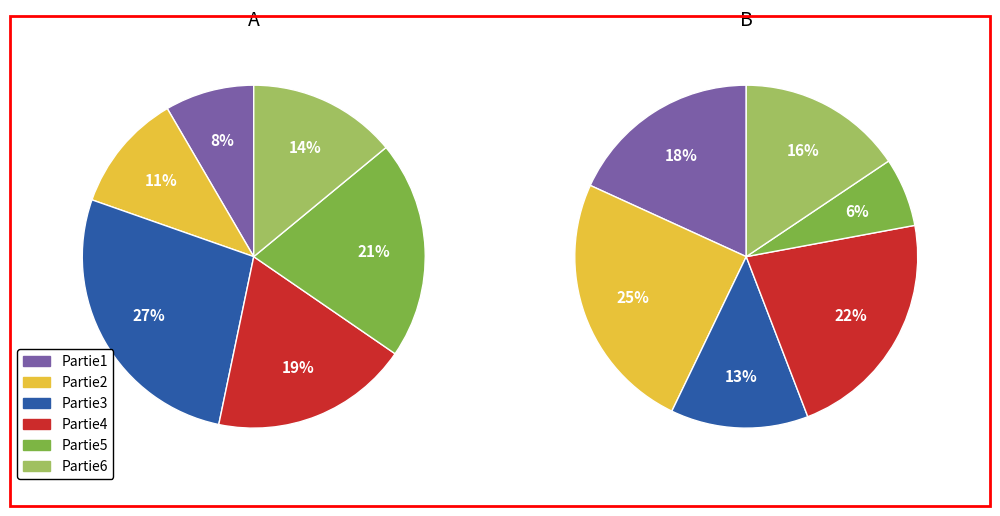

What percentage is NOT represented by B?

39.1%